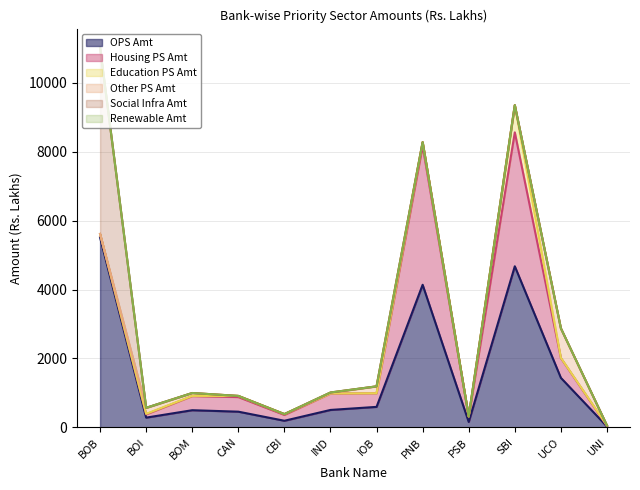

At IOB, list the series in order from largest to smallest.

OPS Amt, Housing PS Amt, Other PS Amt, Education PS Amt, Social Infra Amt, Renewable Amt